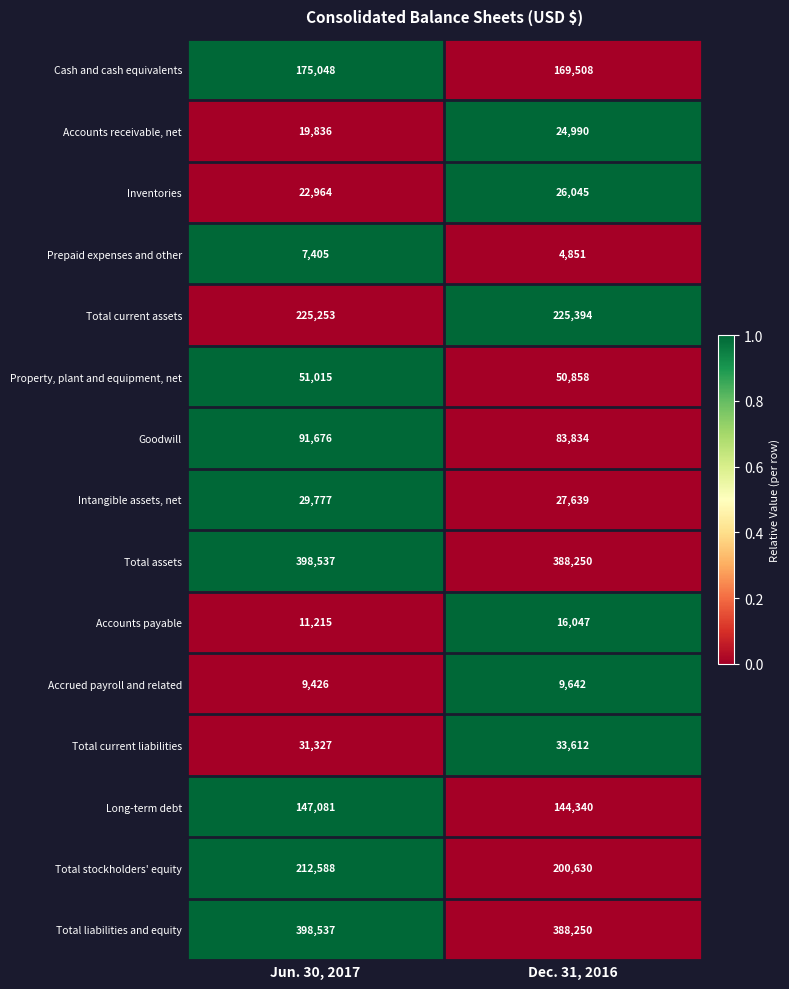

Reading left to right, transcribe all the data shown in this chart.

Cash and cash equivalents: 175048	169508
Accounts receivable, net: 19836	24990
Inventories: 22964	26045
Prepaid expenses and other: 7405	4851
Total current assets: 225253	225394
Property, plant and equipment, net: 51015	50858
Goodwill: 91676	83834
Intangible assets, net: 29777	27639
Total assets: 398537	388250
Accounts payable: 11215	16047
Accrued payroll and related: 9426	9642
Total current liabilities: 31327	33612
Long-term debt: 147081	144340
Total stockholders' equity: 212588	200630
Total liabilities and equity: 398537	388250